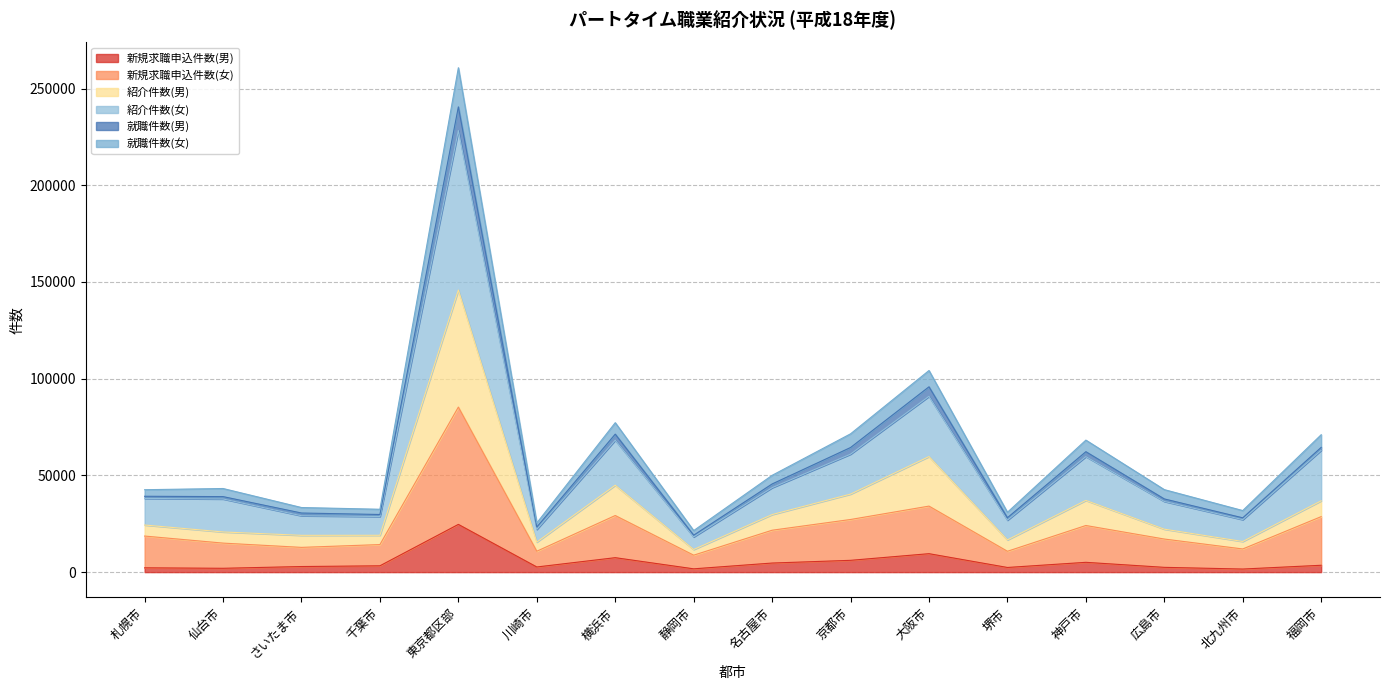

At which category is the sum across all series the highest?

東京都区部